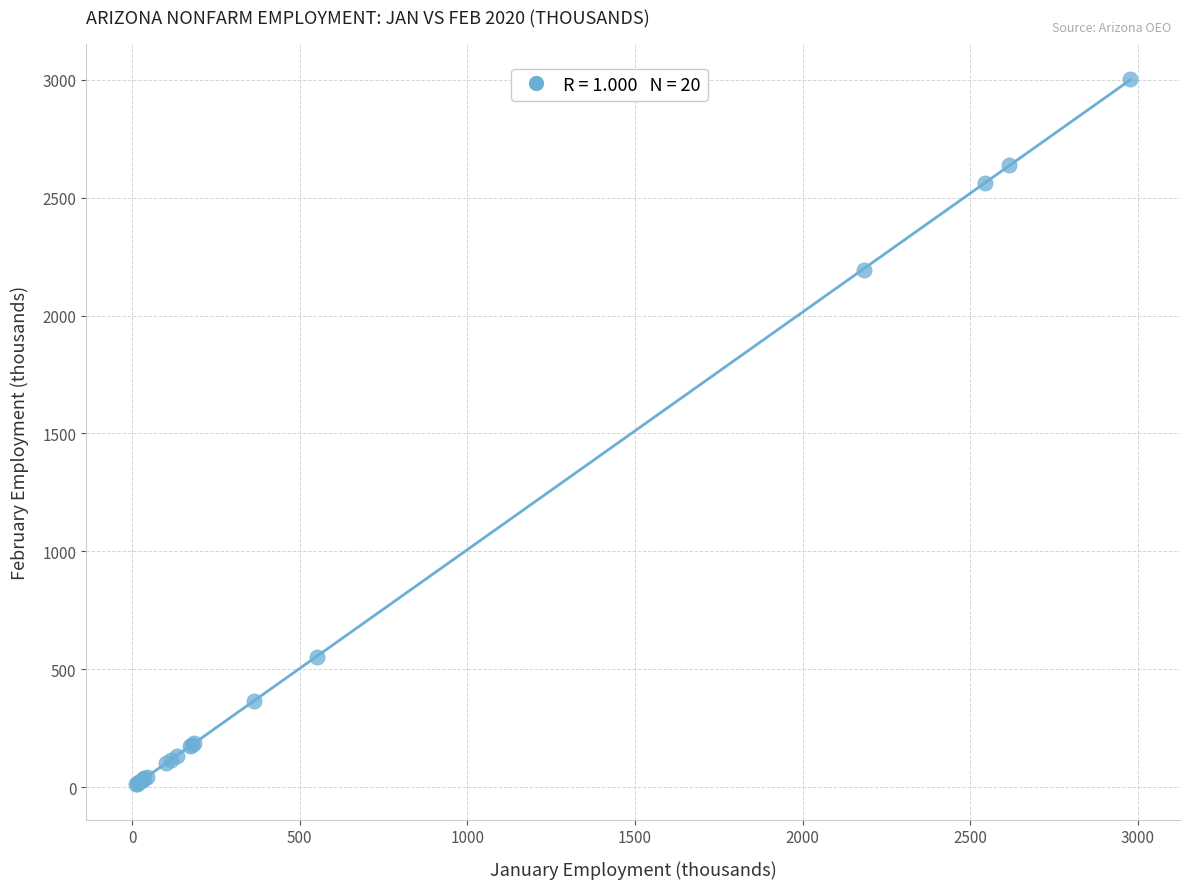

What Y value in the scatter plot is closest to 1506?

2195.1